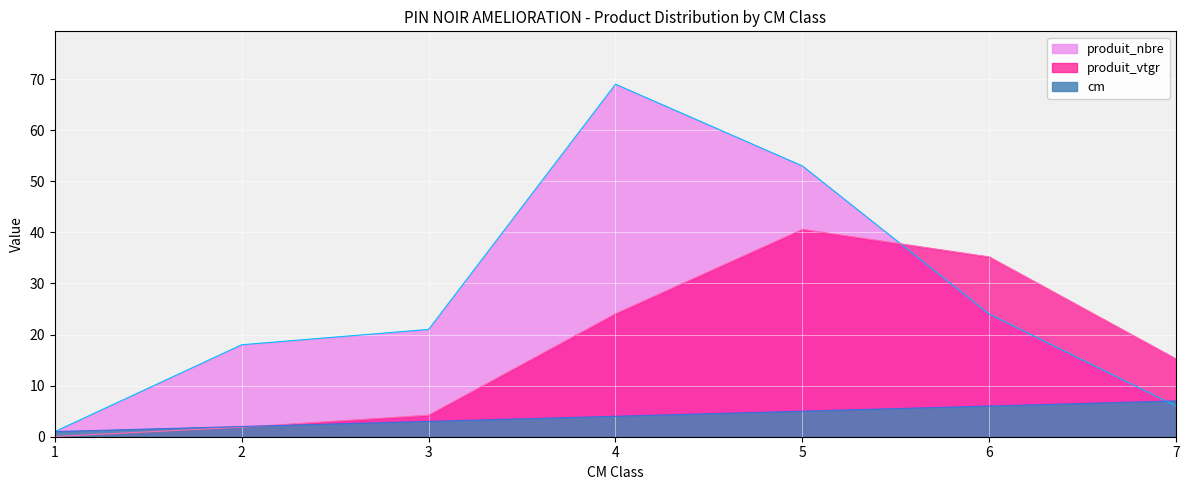

Does the chart display data point markers on the line(s)?

No